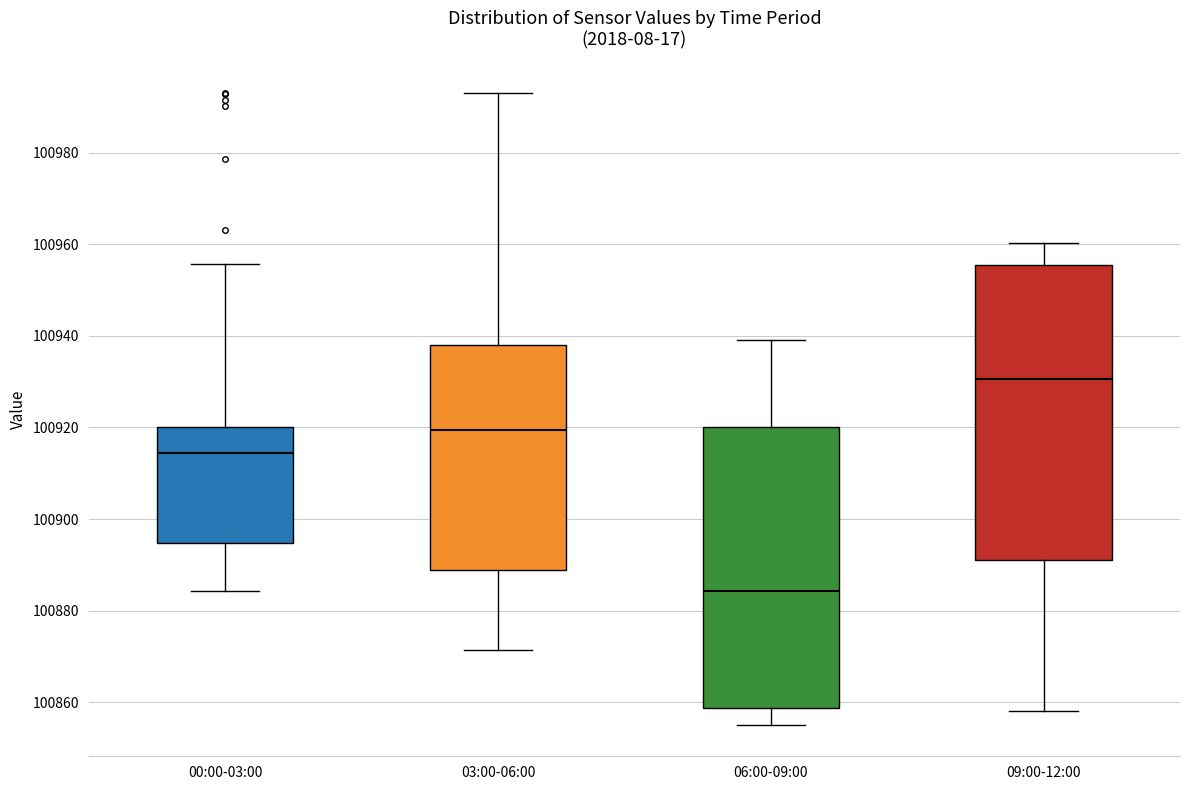

Which box's median line is the highest?

09:00-12:00